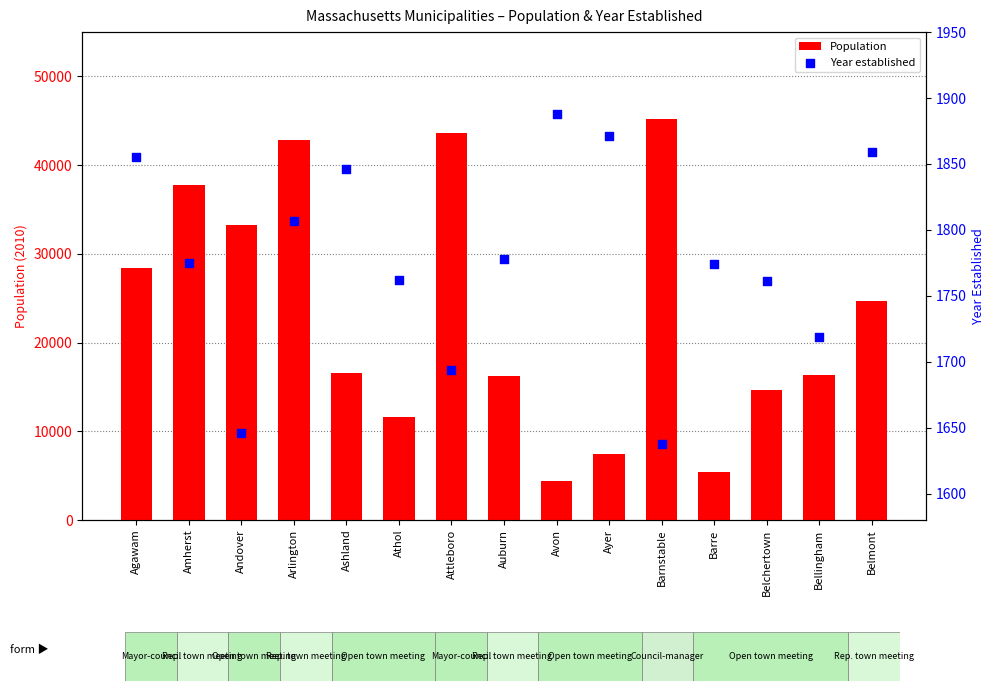

What is the total value across all series at Belchertown?

16410